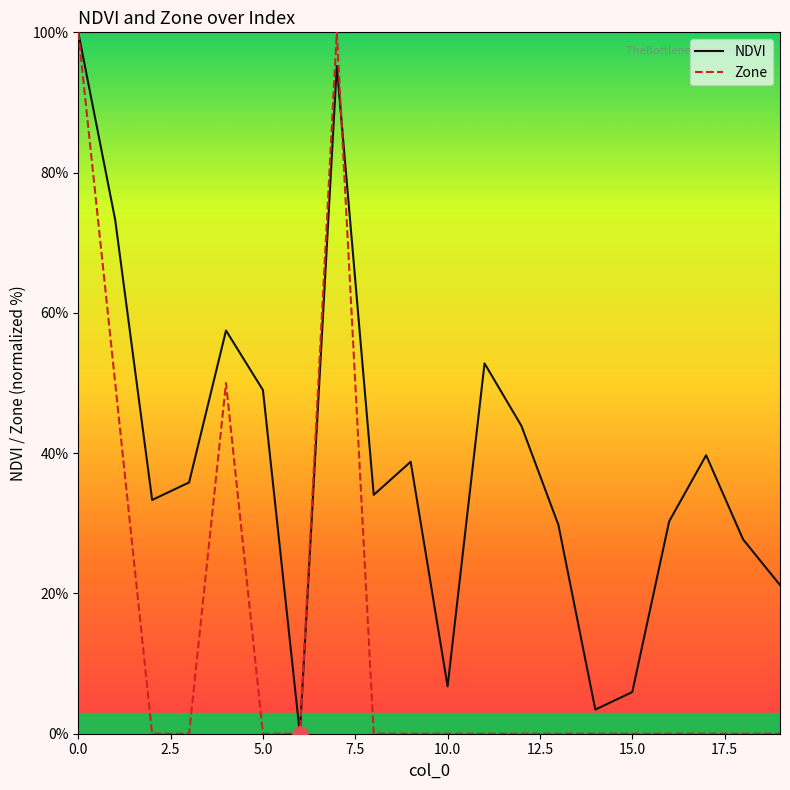

What is the maximum value shown in the chart?

100.0